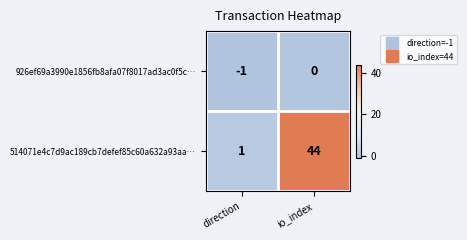

Where is 926ef69a3990e1856fb8afa07f8017ad3ac0f5c… nearest to the value 0?

io_index